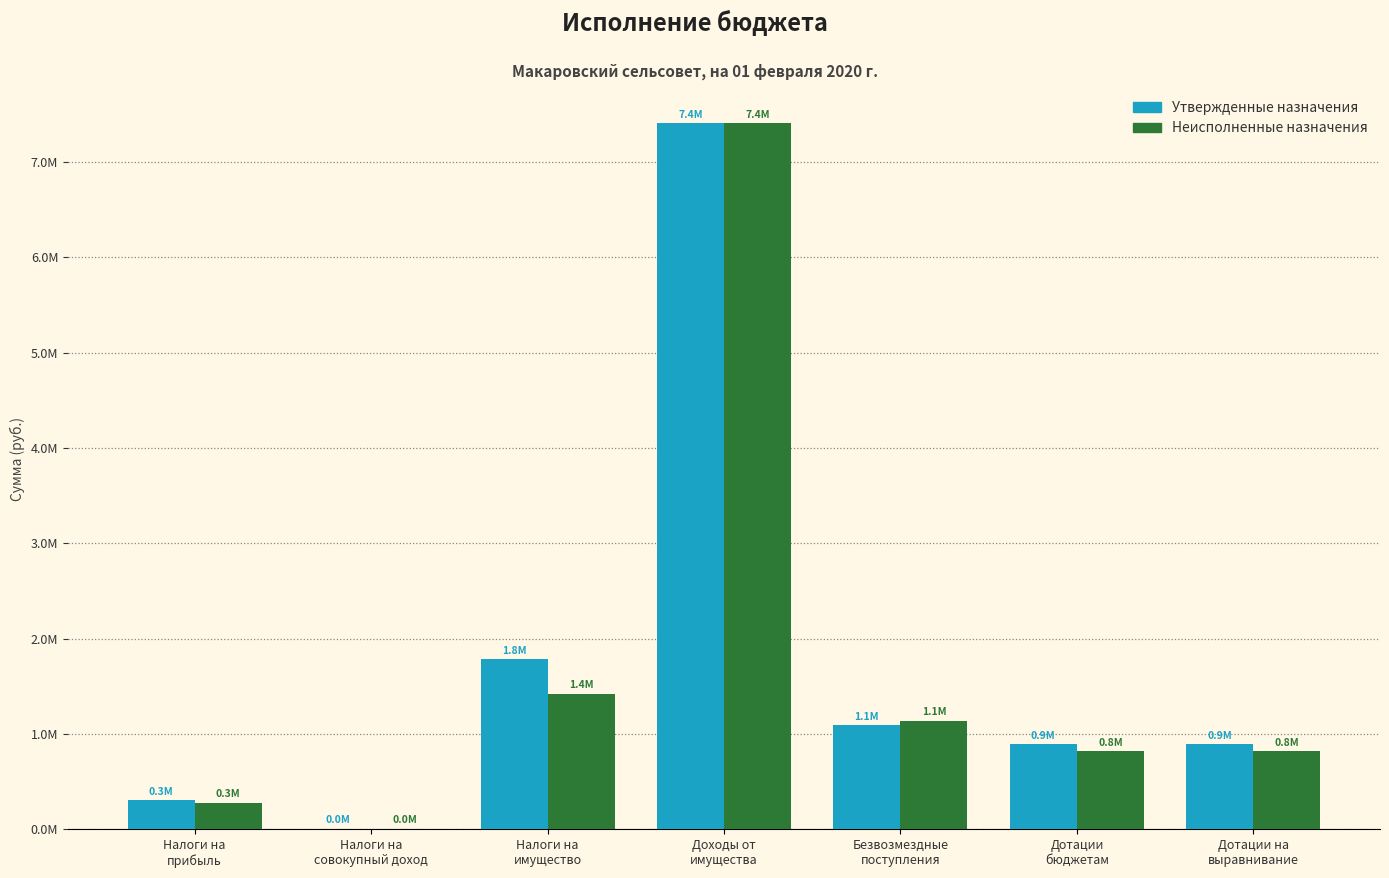

Reading left to right, transcribe all the data shown in this chart.

Утвержденные назначения: Налоги на
прибыль=304204.0	Налоги на
совокупный доход=6391.0	Налоги на
имущество=1786109.0	Доходы от
имущества=7405557.0	Безвозмездные
поступления=1091300.5	Дотации
бюджетам=893229.0	Дотации на
выравнивание=893229.0
Неисполненные назначения: Налоги на
прибыль=278415.7	Налоги на
совокупный доход=6391.0	Налоги на
имущество=1423519.0	Доходы от
имущества=7405557.0	Безвозмездные
поступления=1140154.0	Дотации
бюджетам=818793.0	Дотации на
выравнивание=818793.0